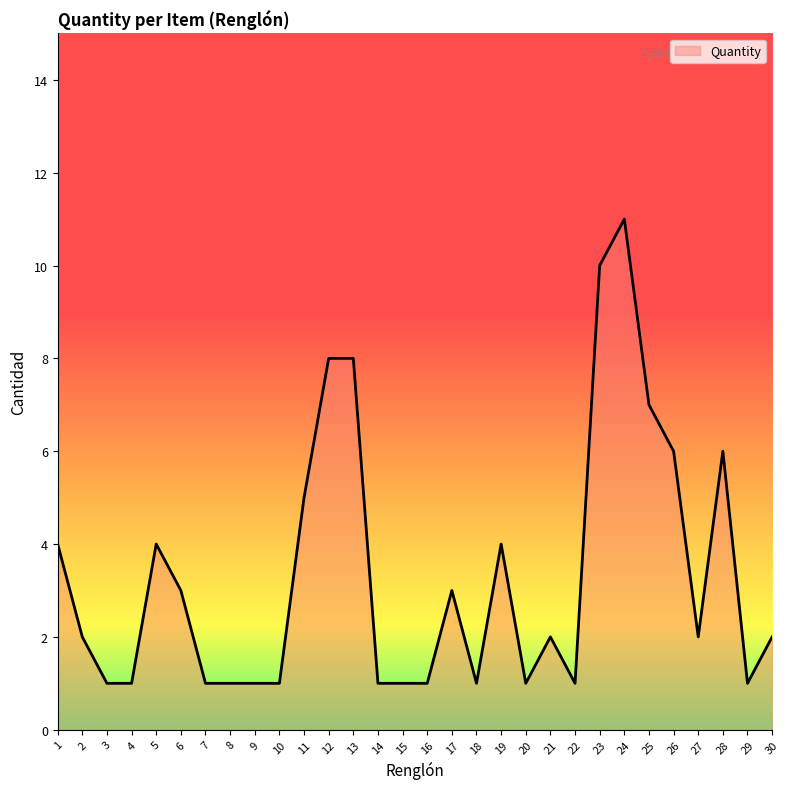

The value at 2 is 1. True or false?

False